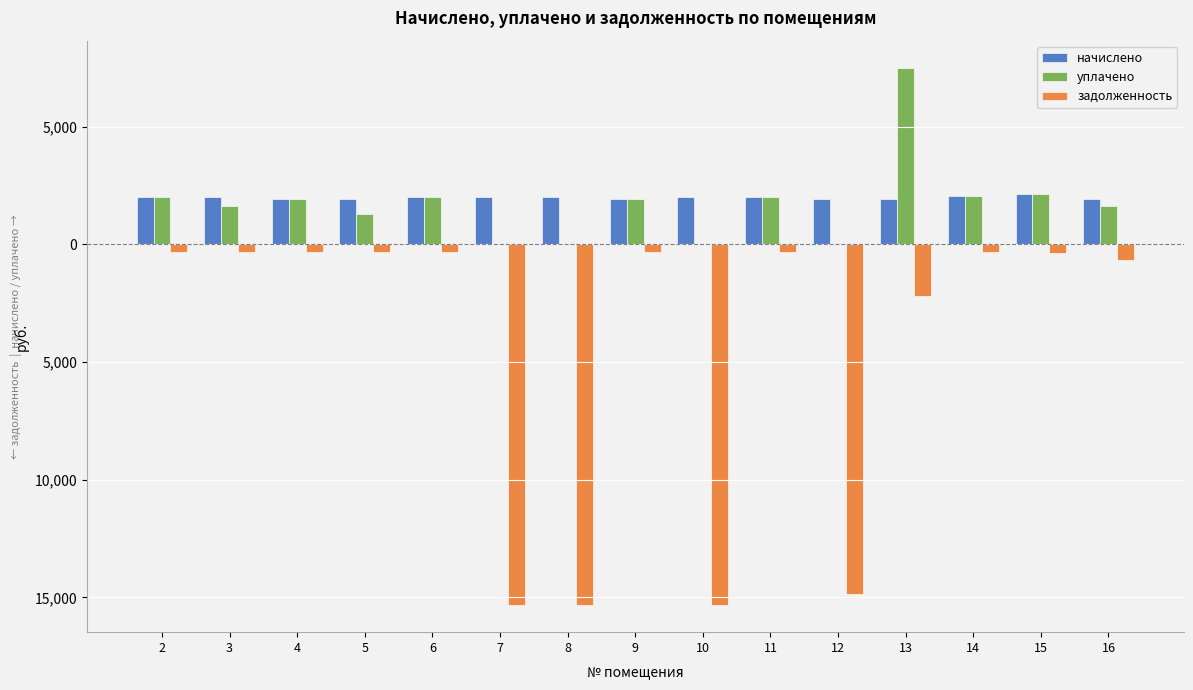

The value of начислено at 9 is 1948.3. True or false?

True